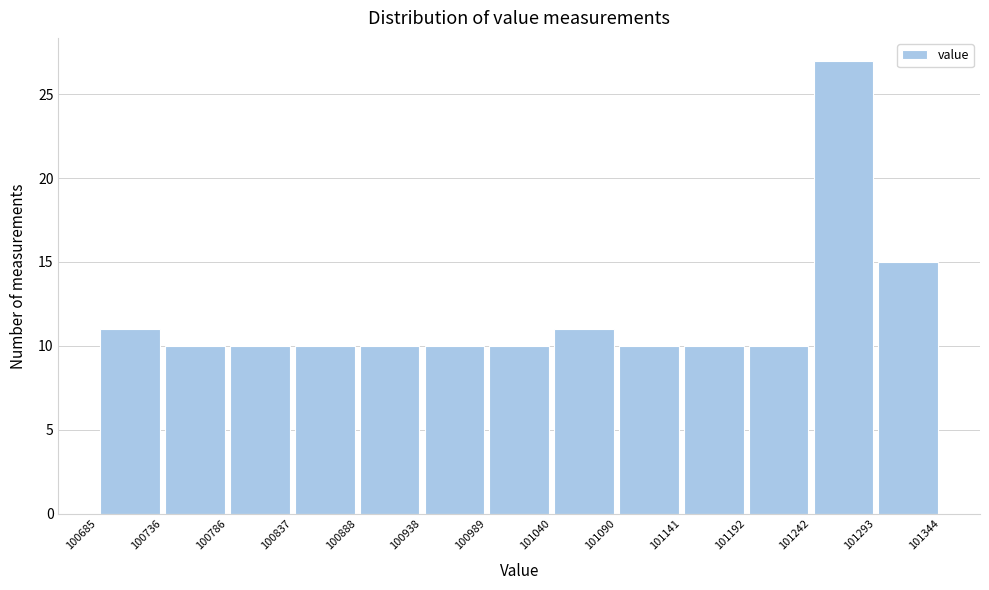

Which range on the x-axis has the tallest bar?

101242 to 101293